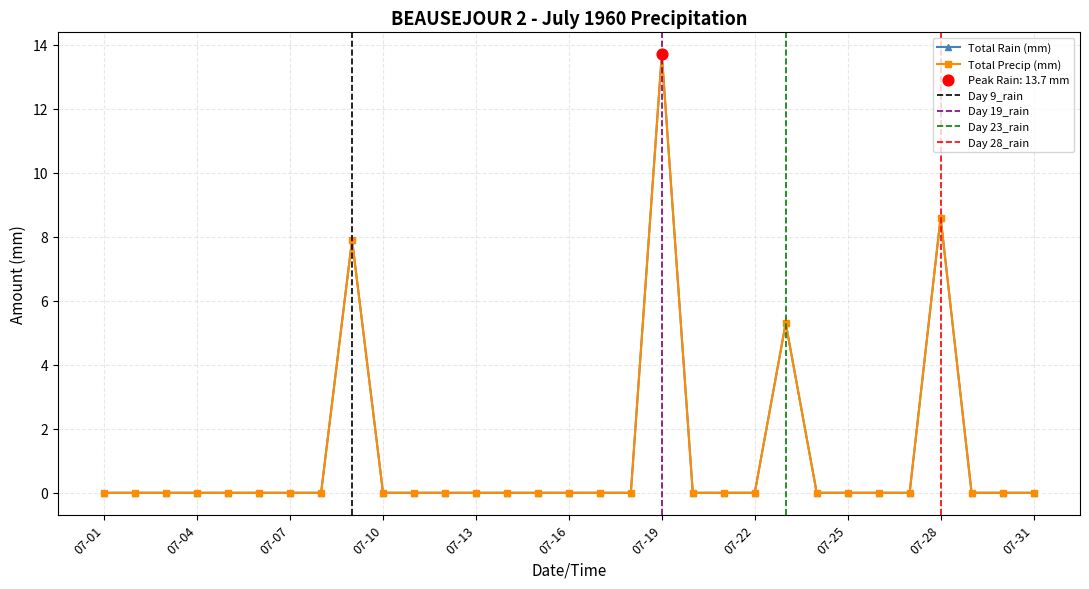

Which series reaches the minimum Y coordinate?

Total Rain (mm)